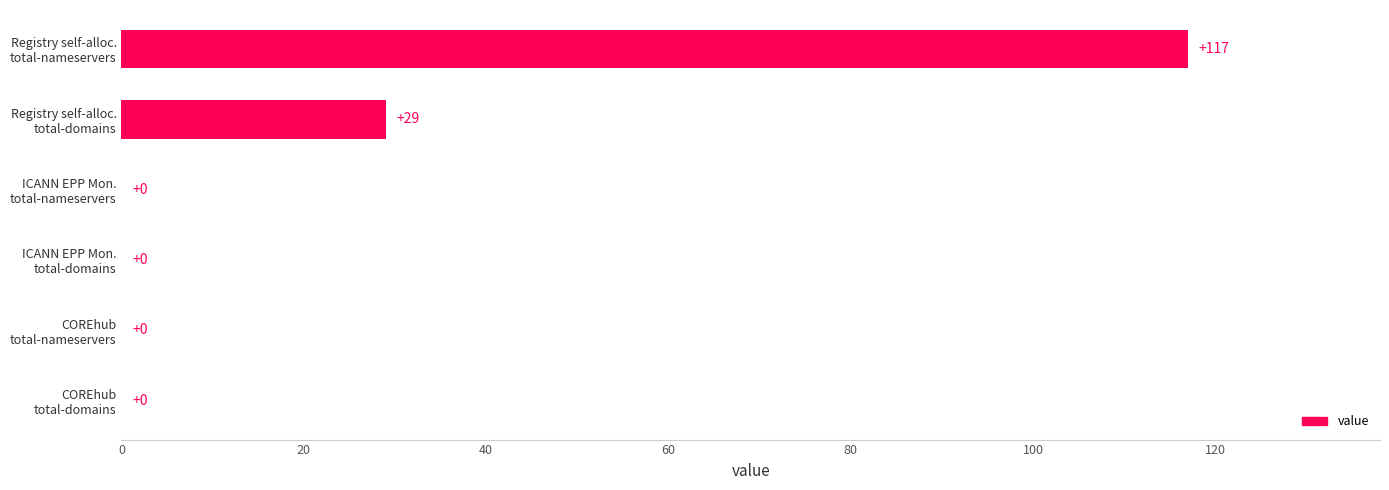

What is the maximum value shown in the chart?

117